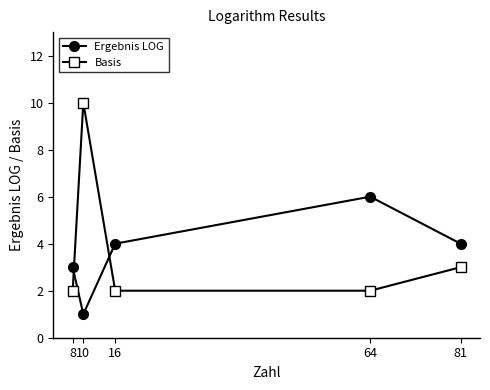

What is the spread (max minus min) of values at 64?

4